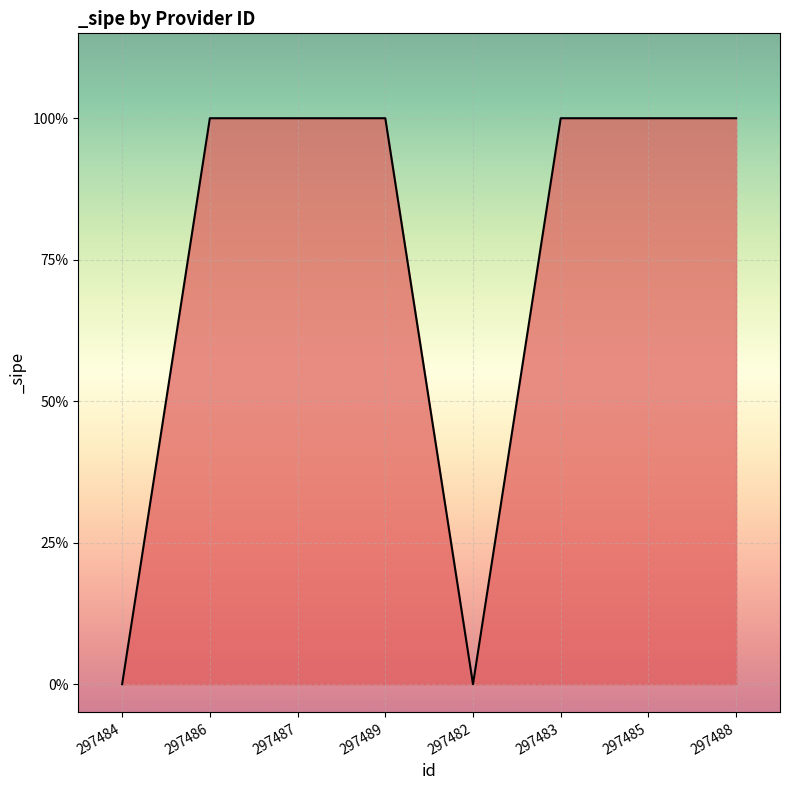

Is this an area chart (filled region under the line)?

Yes